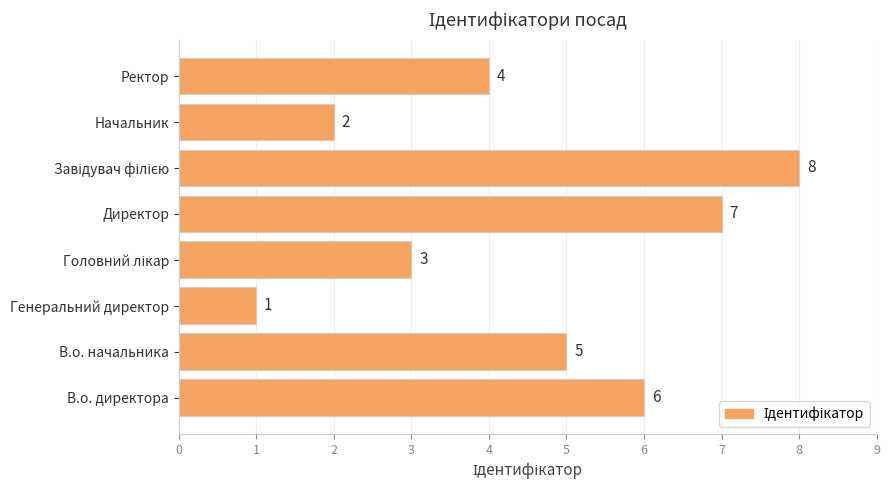

Approximately how many times larger is the value at Начальник compared to Генеральний директор?

2.0